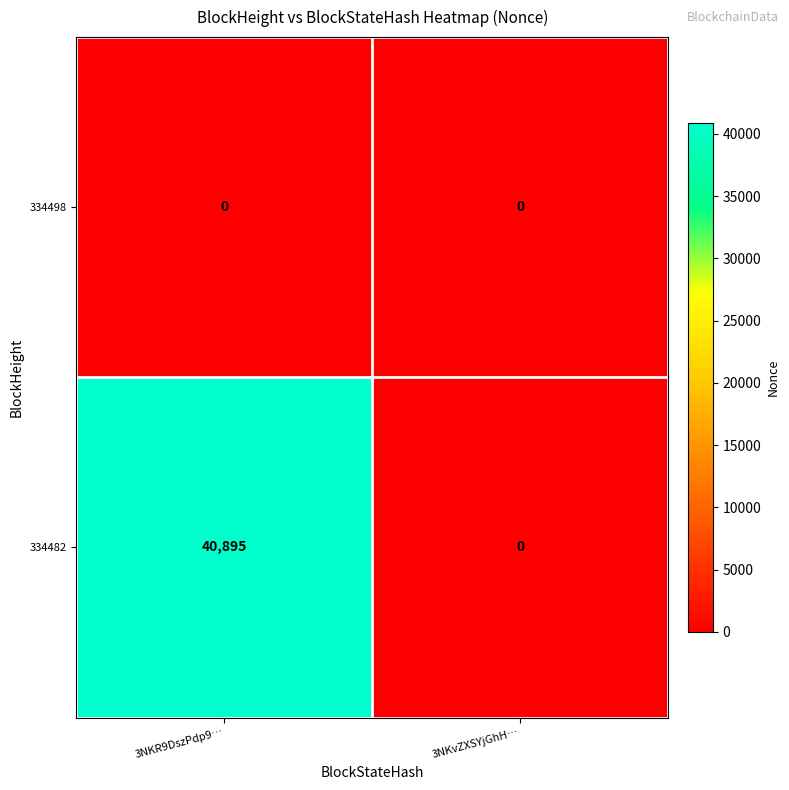

Which series has the largest total across all categories?

334482